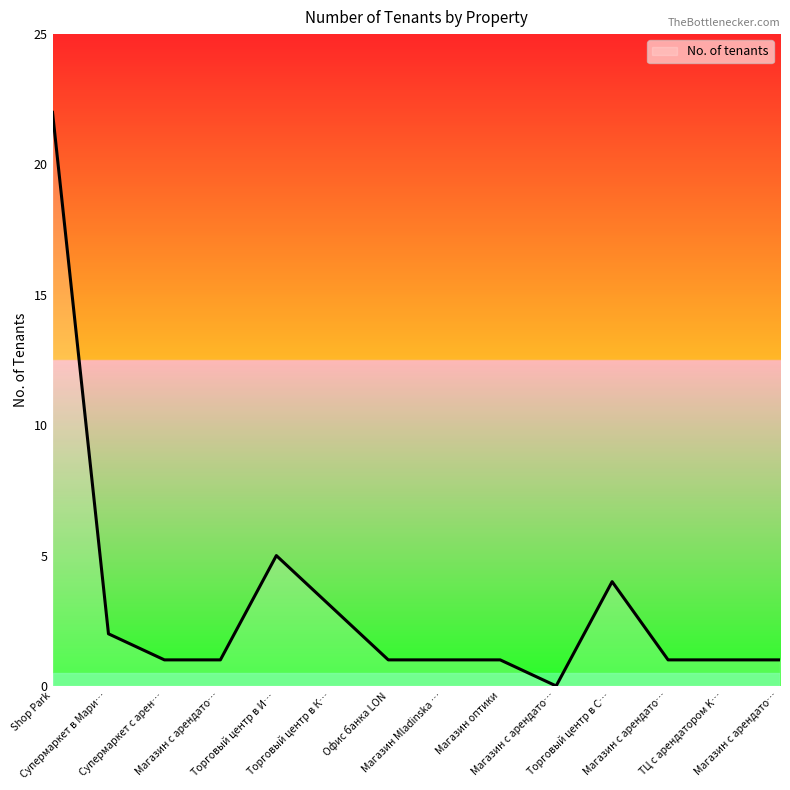

Count the number of categories in the chart.

14